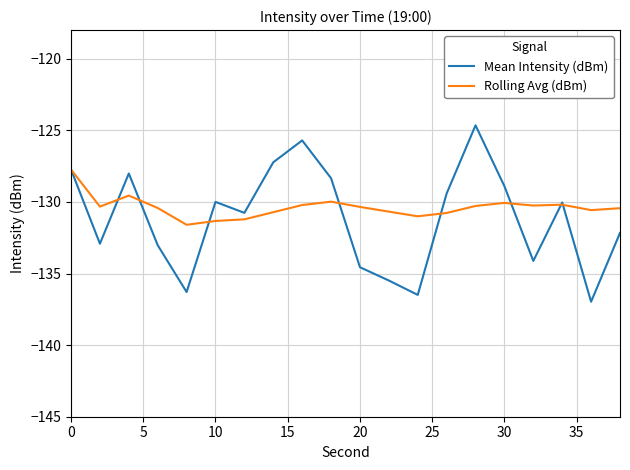

Which series has the widest spread of values?

Mean Intensity (dBm)